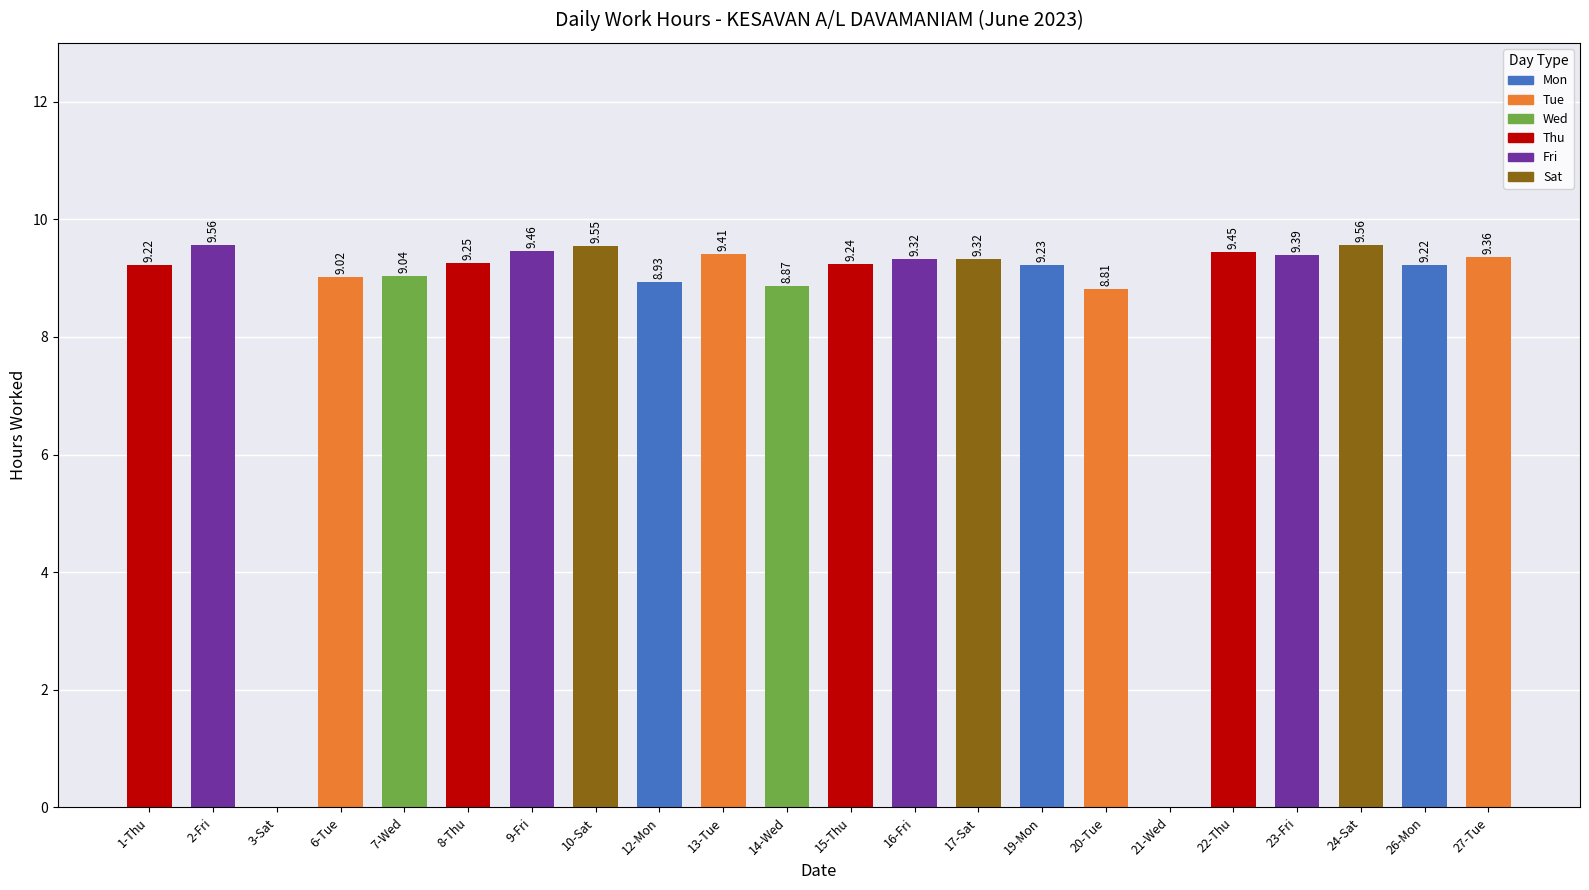

Where does the data first go above 9?

1-Thu